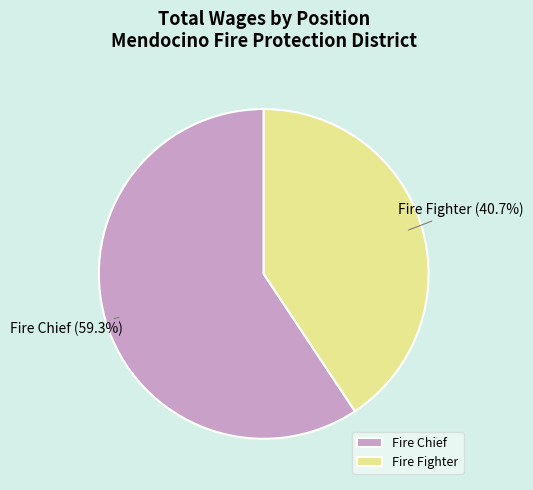

How many slices are in this pie chart?

2